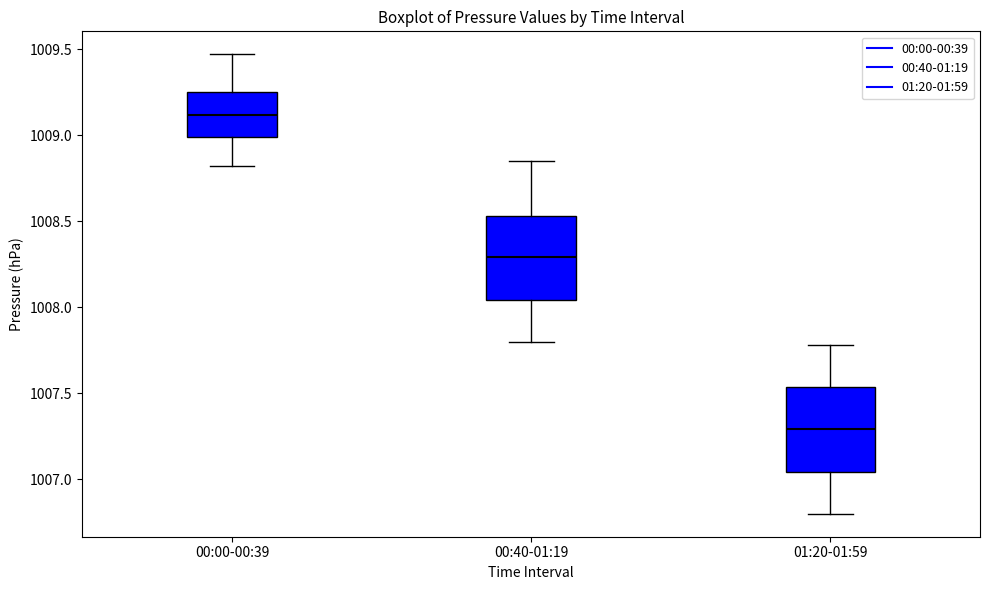

Reading left to right, read every box against the y-axis: the position of its median line, the range the box covers, and the ends of its whiskers. The values are not printed on the chart, so give them approximately, as read against the axis.

00:00-00:39: median 1009.10, box 1009.00 to 1009.25, whiskers 1008.80 to 1009.45
00:40-01:19: median 1008.30, box 1008.05 to 1008.55, whiskers 1007.80 to 1008.85
01:20-01:59: median 1007.30, box 1007.05 to 1007.55, whiskers 1006.80 to 1007.80